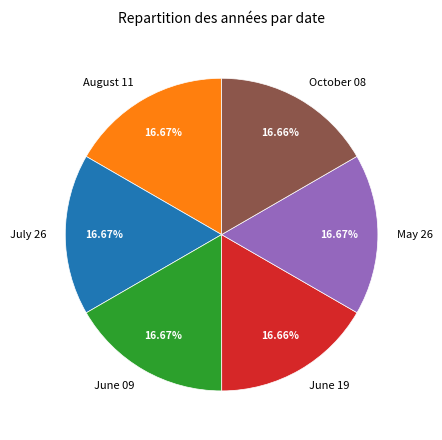

Count the number of slices in the pie.

6